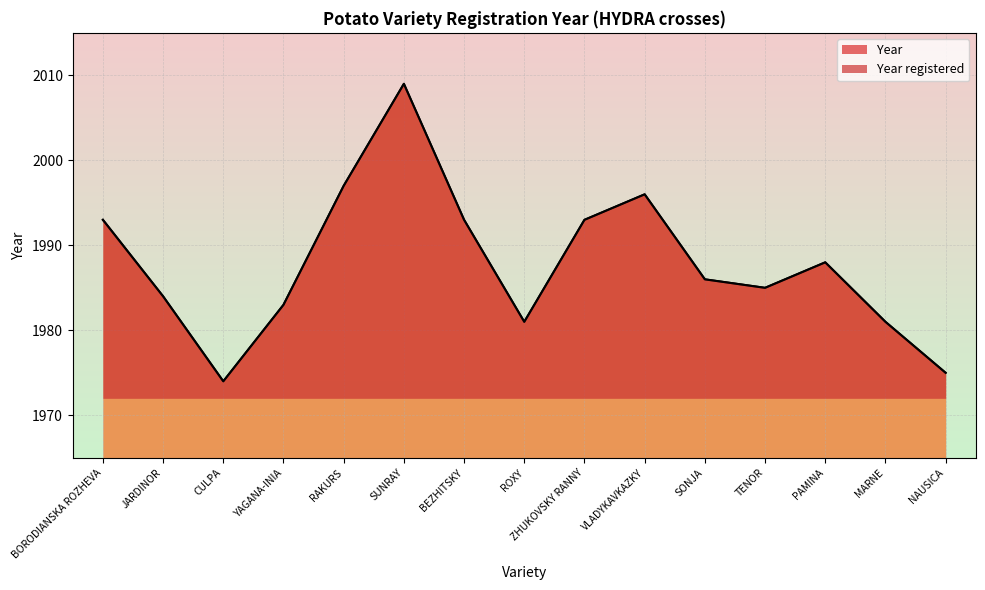

What is the ratio of the value at TENOR to the value at MARNE?

1.0